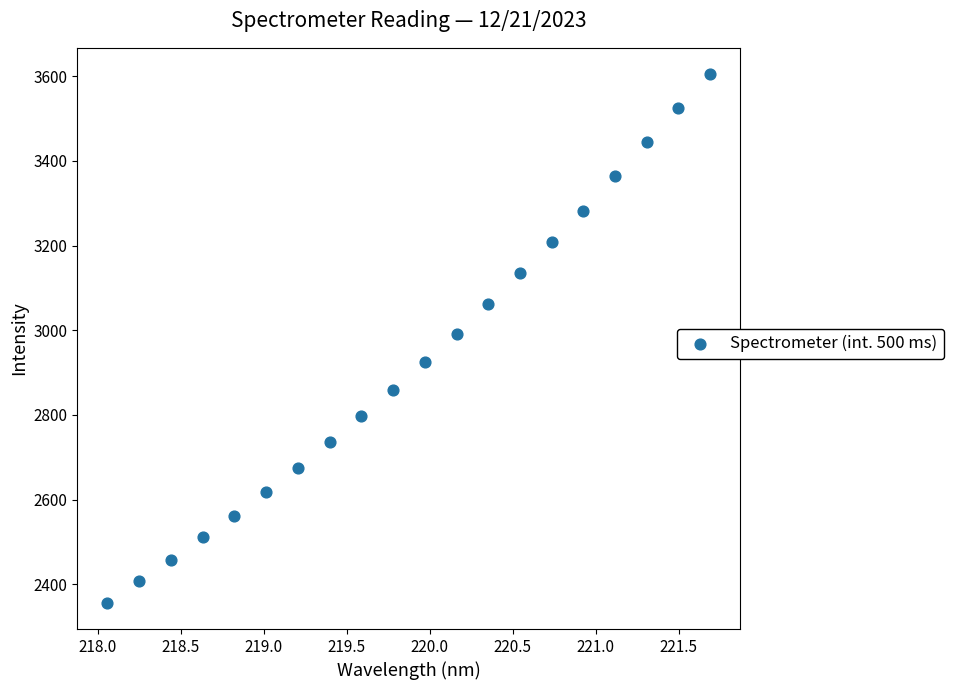

What is the range of X values (max minus min)?

3.6